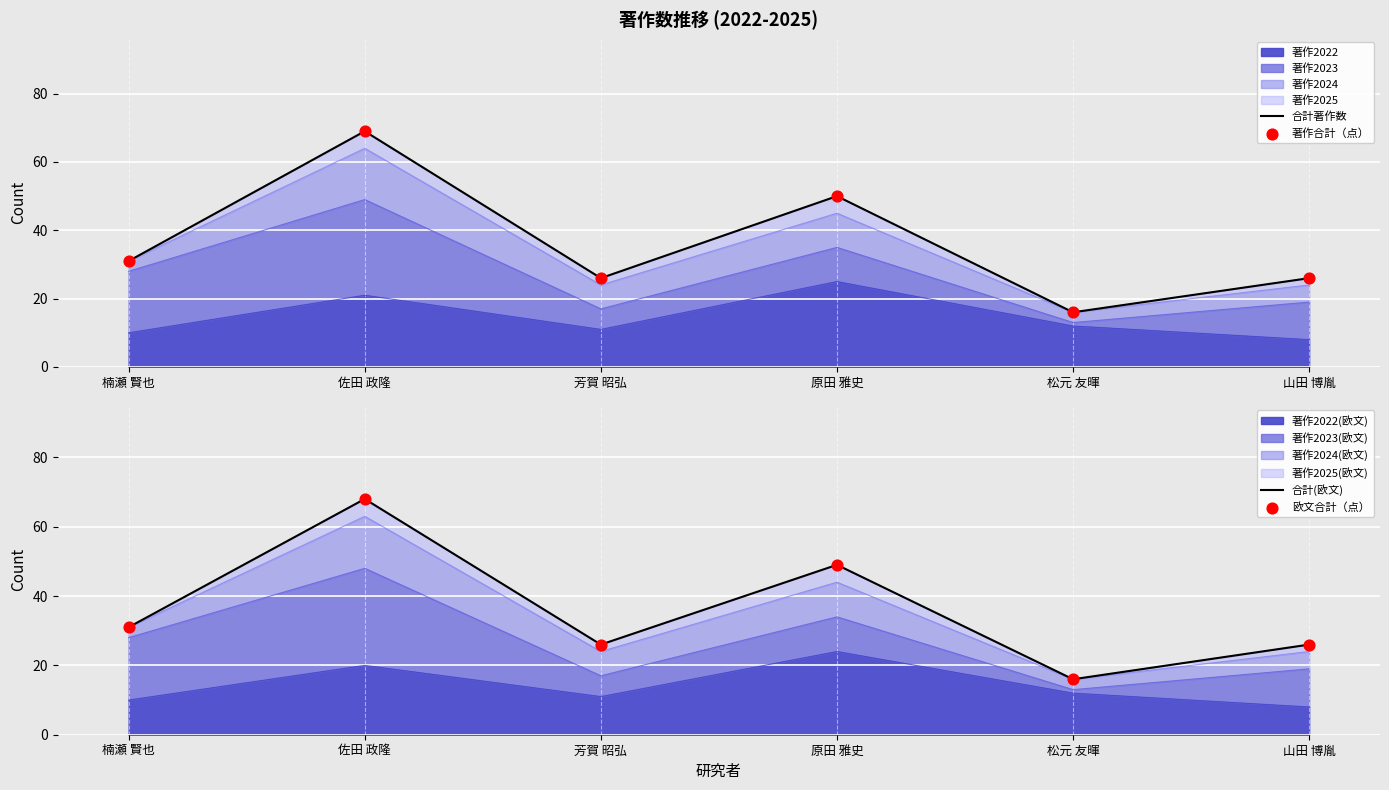

What is the total value across all series at 松元 友暉?

64